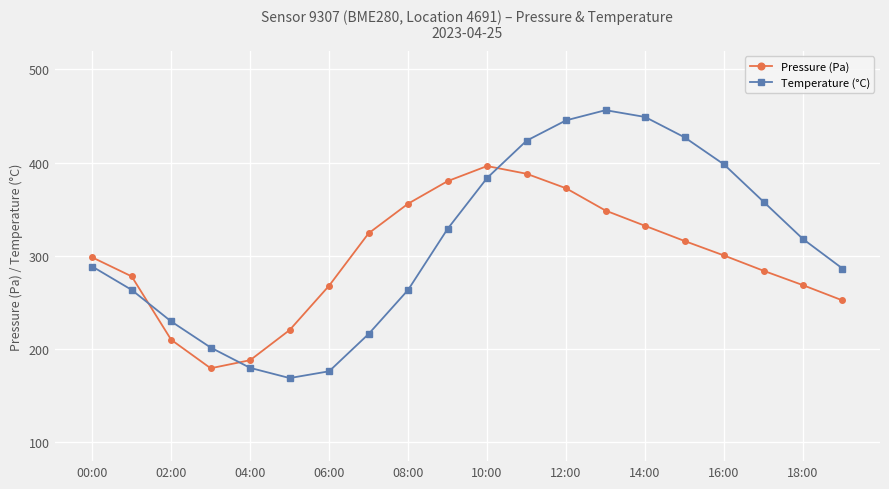

What is the average value of the Temperature (°C) series?

313.3